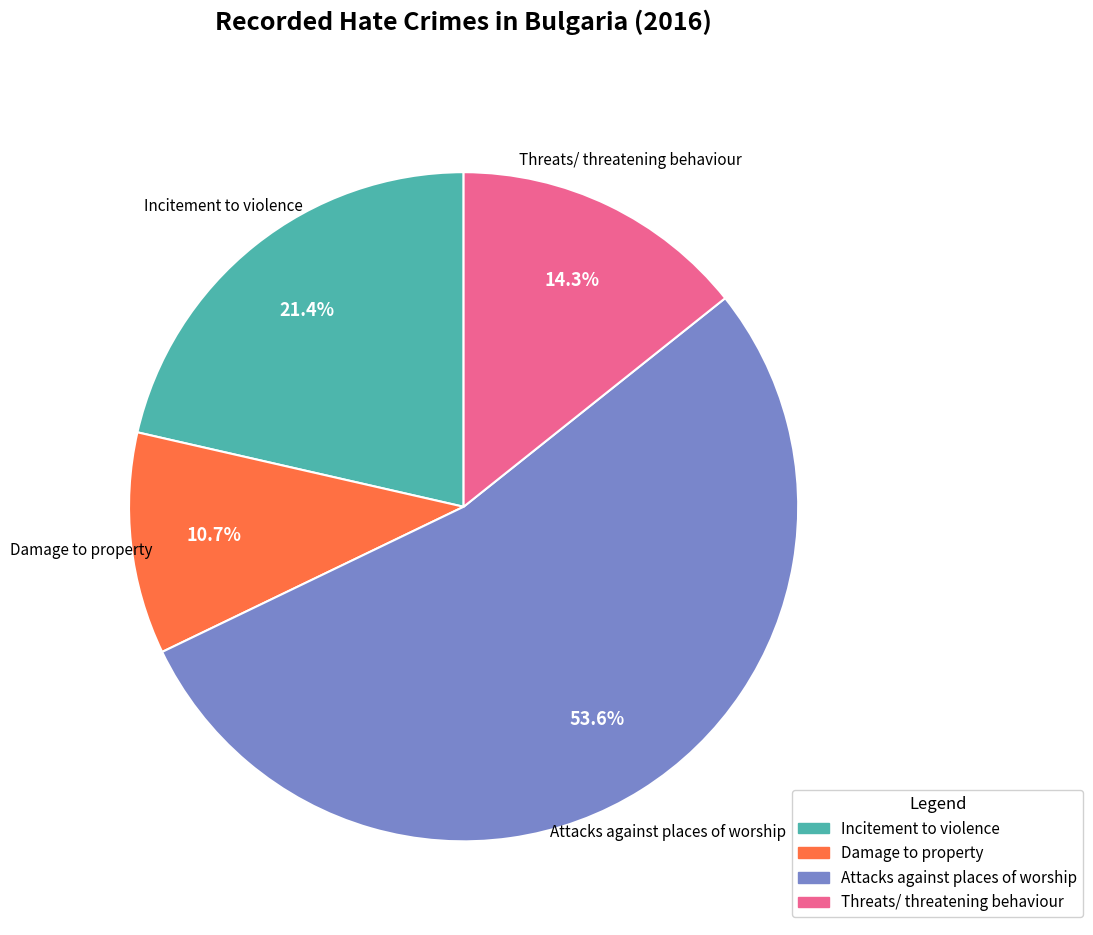

Does Attacks against places of worship account for over 50% of the chart?

Yes